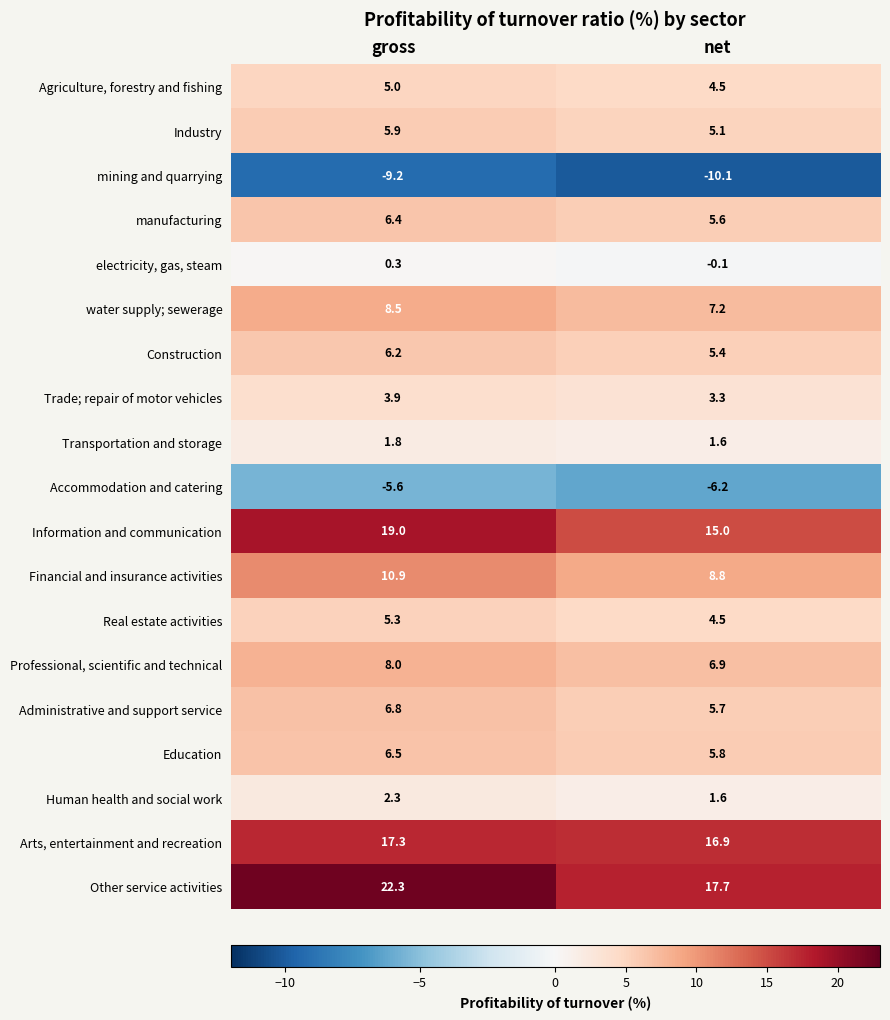

Read the manufacturing value at net.

5.6